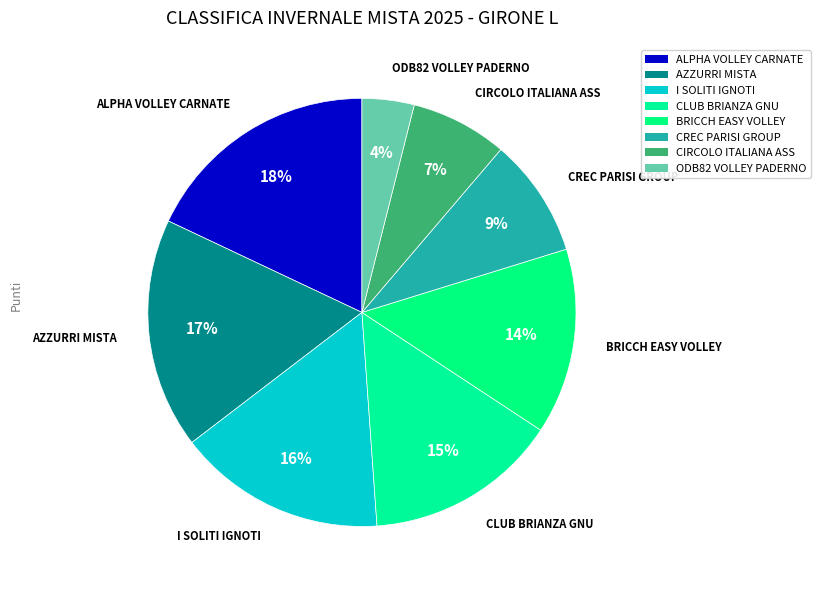

What percentage is NOT represented by ODB82 VOLLEY PADERNO?

96.1%